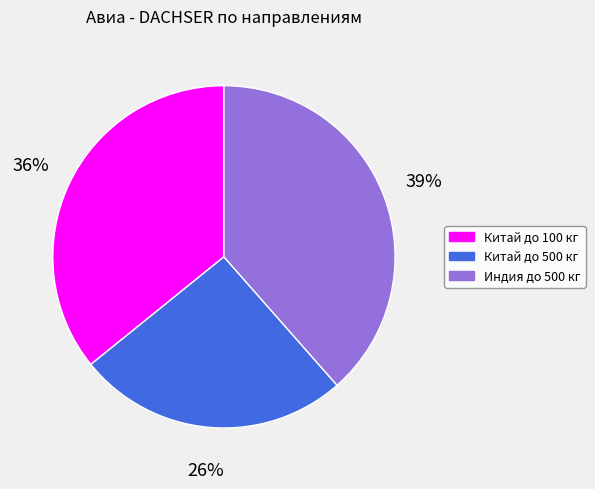

Is the sum of Индия до 500 кг and Китай до 100 кг greater than half?

Yes